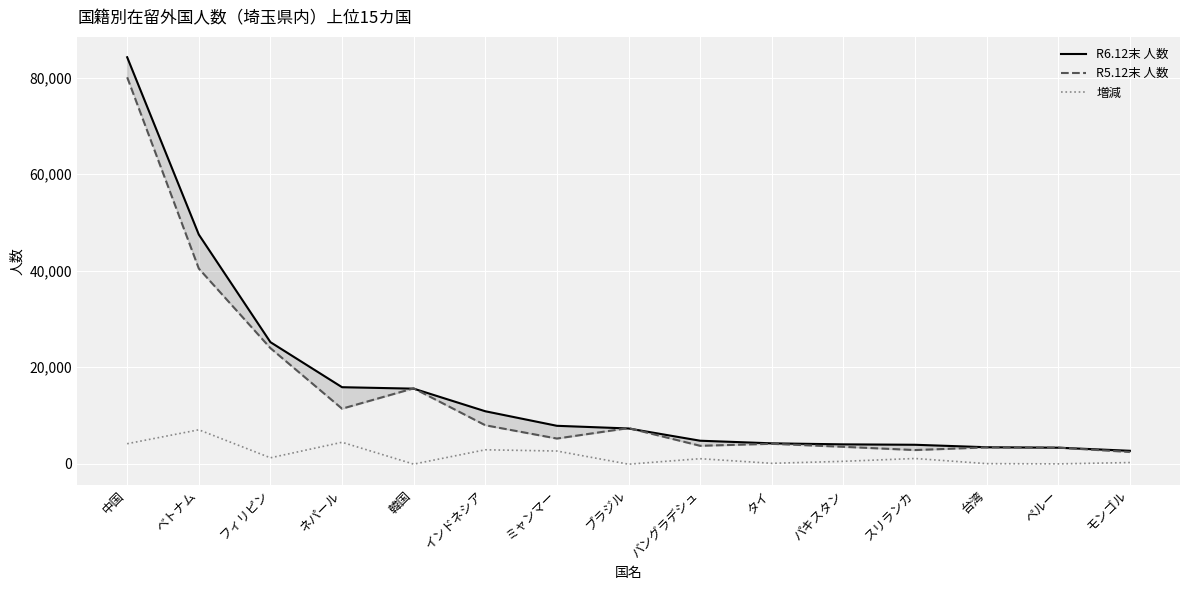

What is the label of the 3rd point from the left?

フィリピン